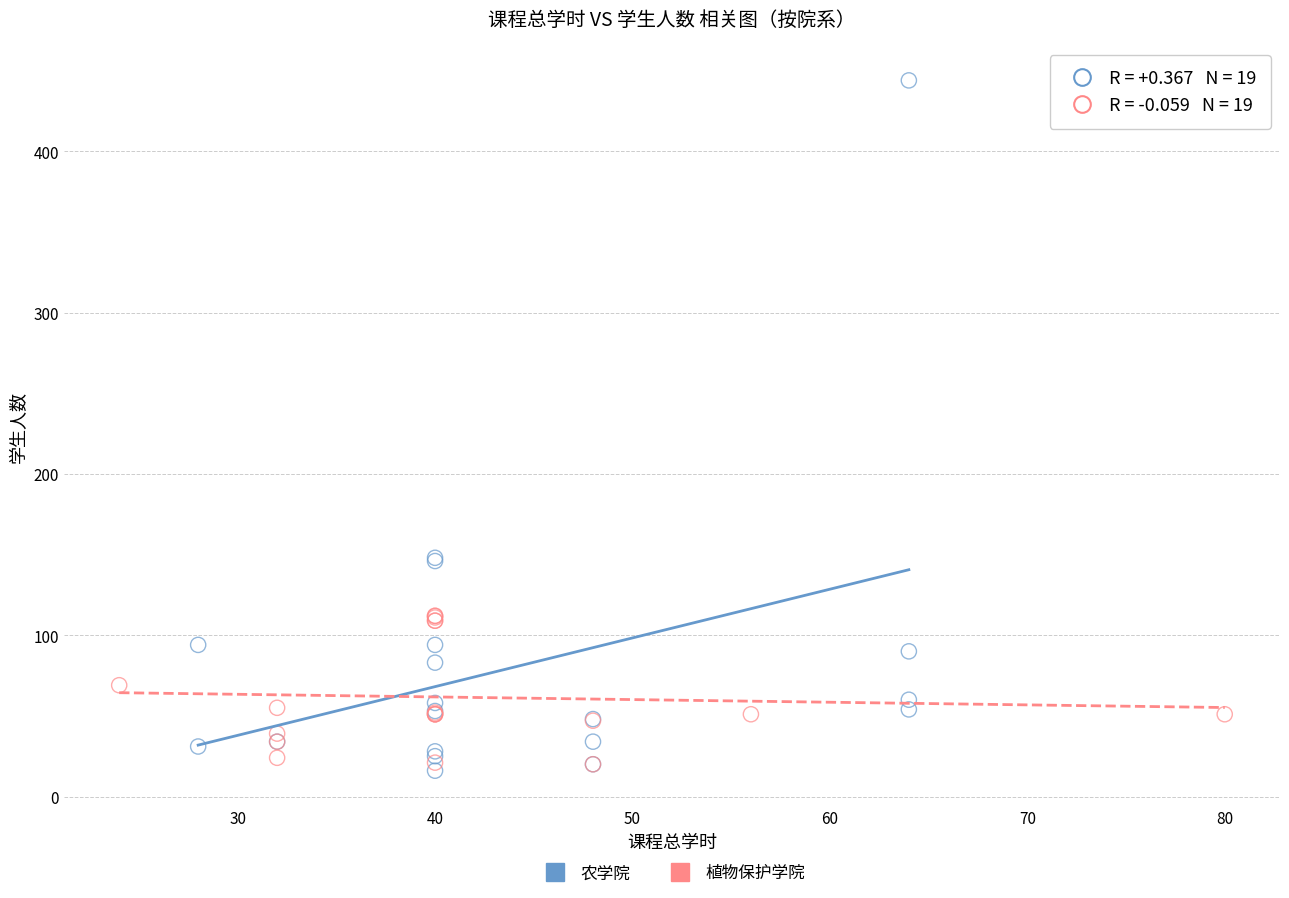

Which series reaches the maximum Y coordinate?

农学院